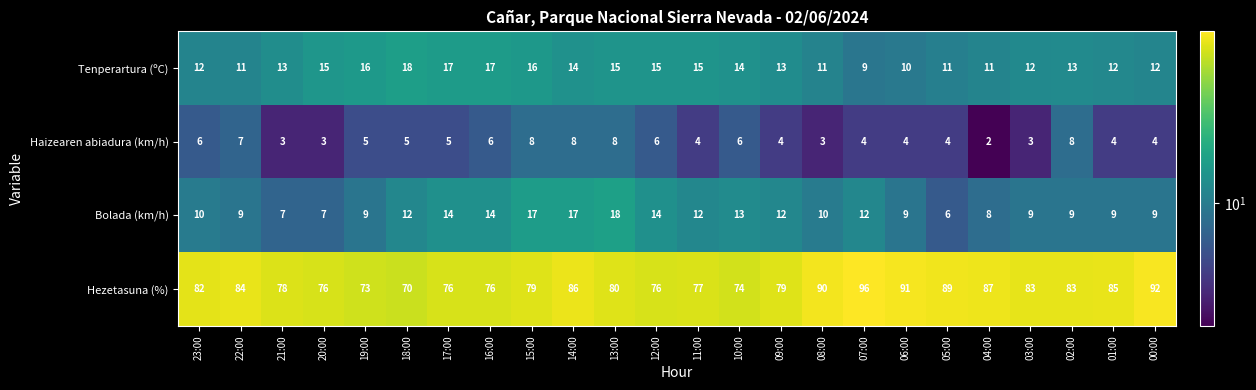

What is the difference between the second highest and second lowest values in the Tenperartura (ºC) series?

7